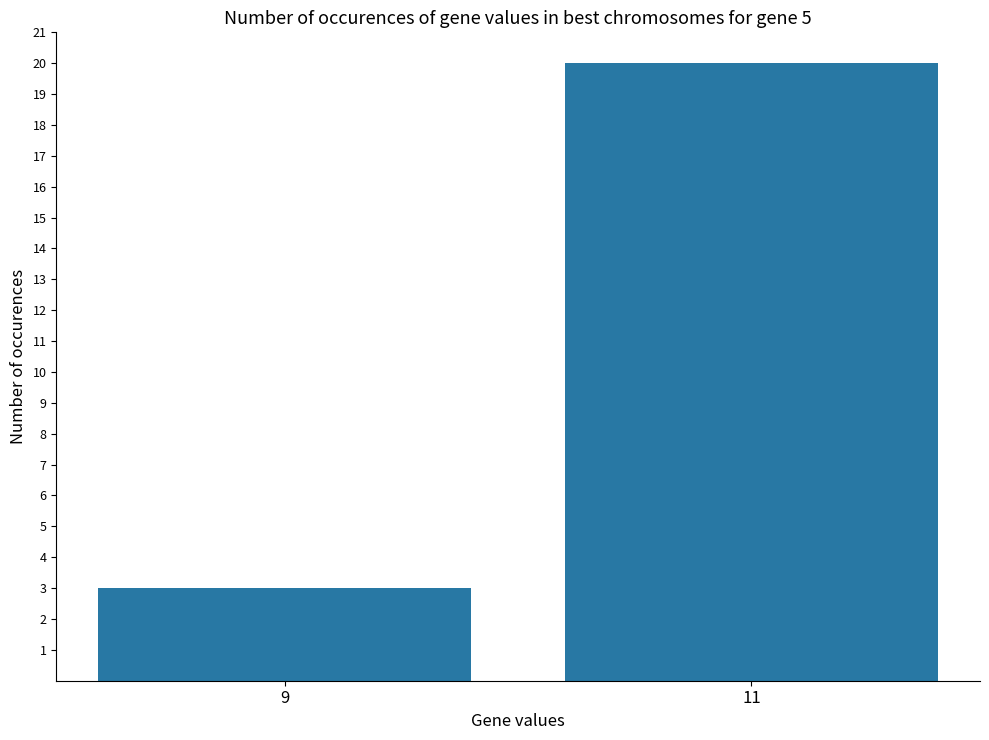

What is the maximum value shown in the chart?

20